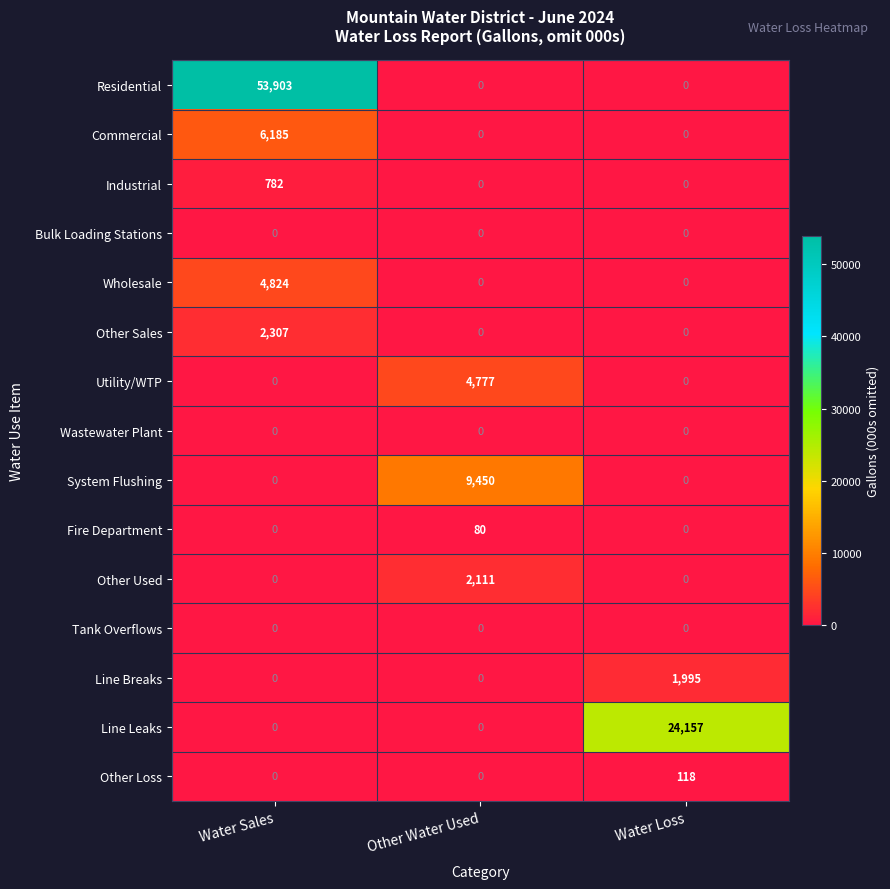

Between Other Water Used and Water Loss, which series saw the biggest shift?

Line Leaks